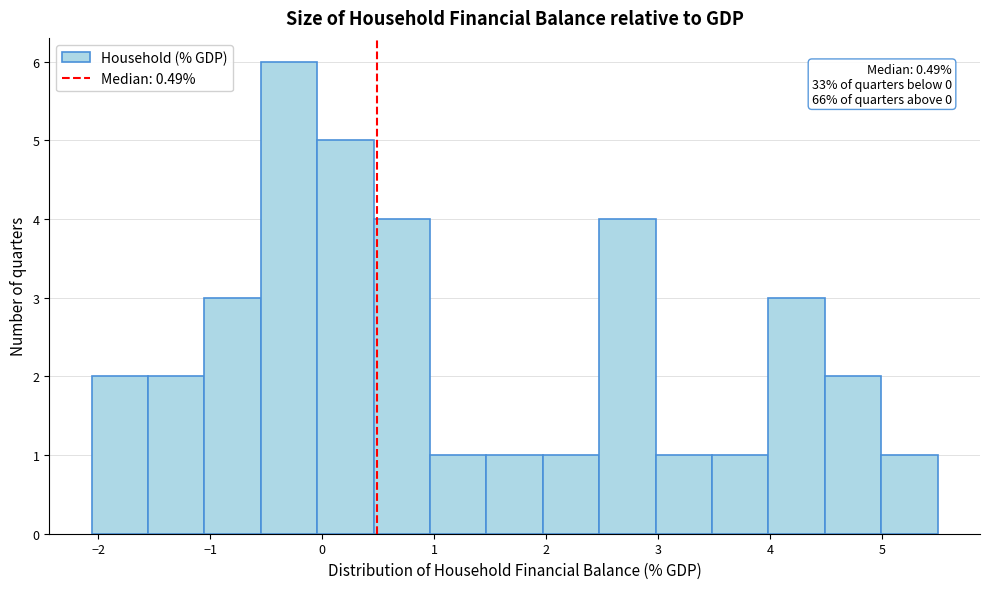

Over which range of the x-axis is the bar tallest?

-0.5 to 0.0